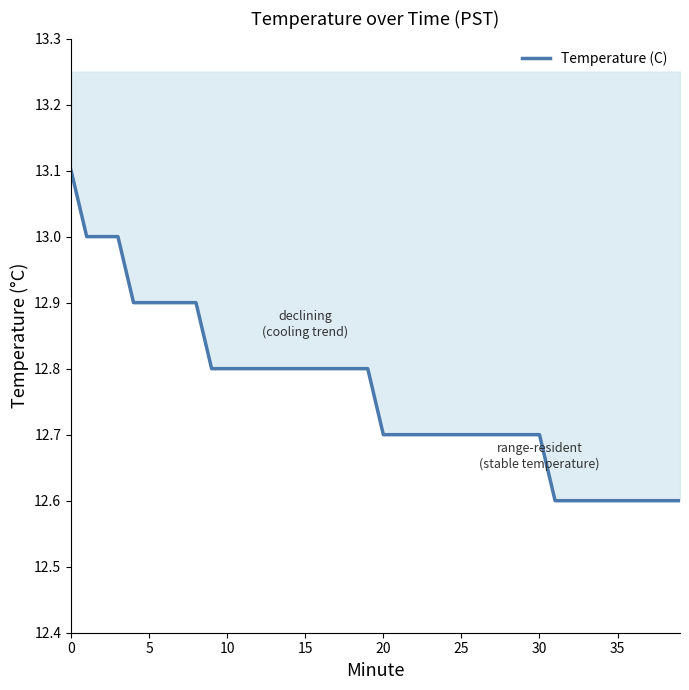

What is the ratio of the value at 11 to the value at 19?

1.0